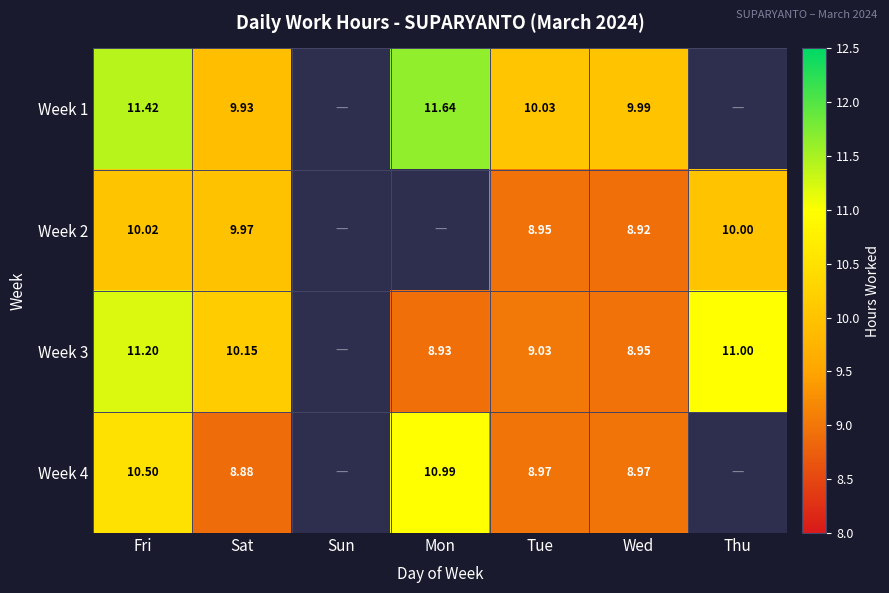

Is the value of Week 3 at Mon greater than the value of Week 4 at Sat?

Yes